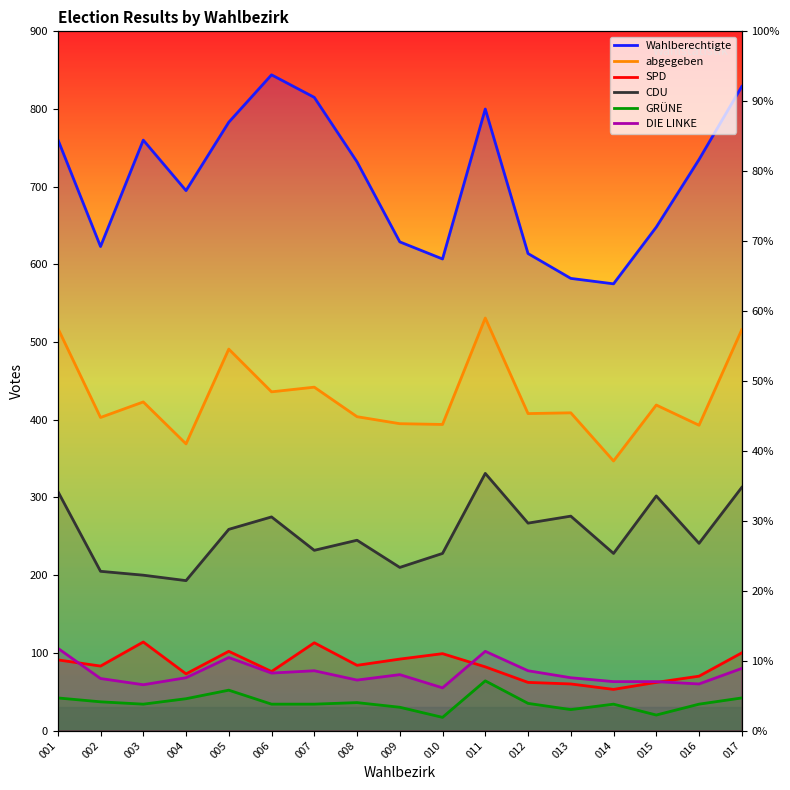

What is the value of the DIE LINKE point at the 7th from the left?

77